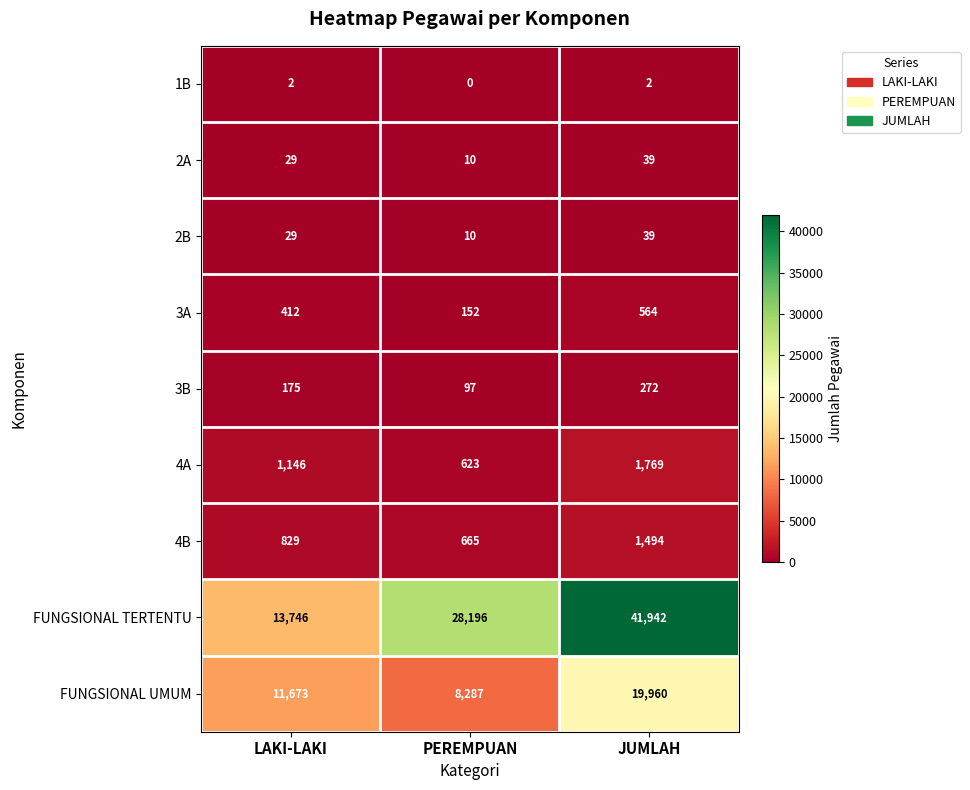

How many distinct data groups are displayed?

9